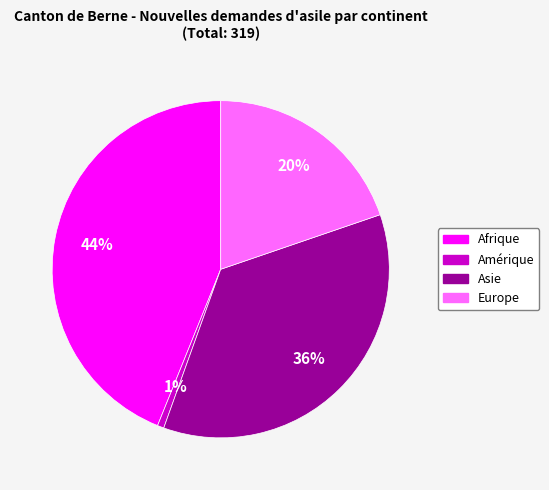

To the nearest percent, what is the combined percentage of Europe and Asie?

55%